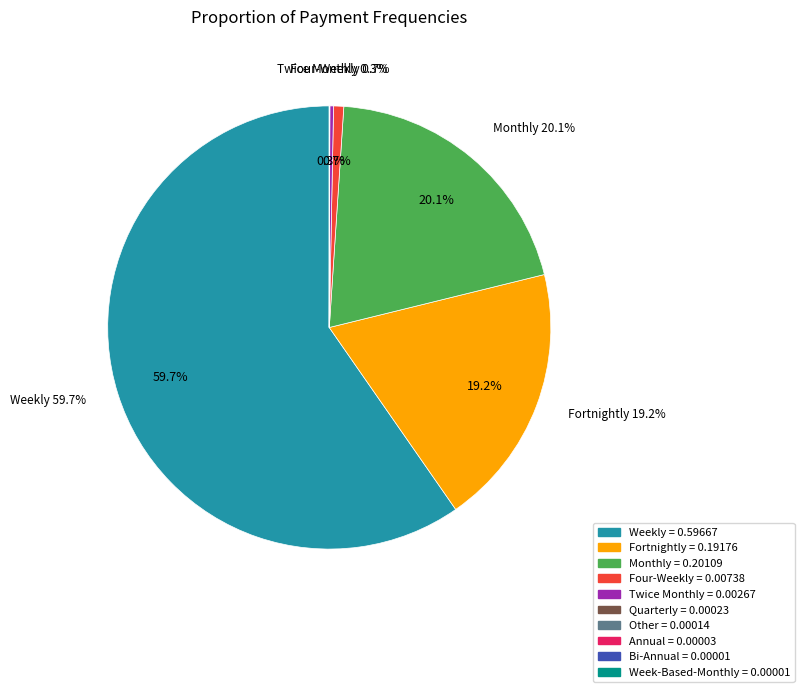

How much of the chart is everything except Fortnightly?

80.8%